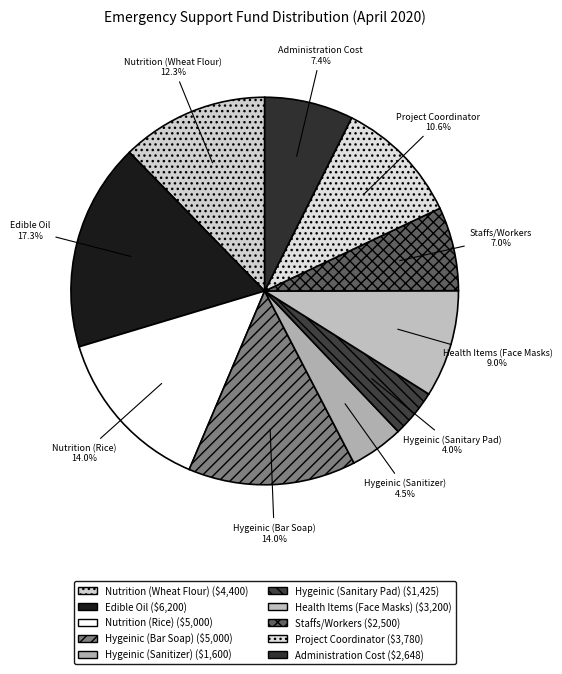

Does Hygeinic (Bar Soap) account for over 50% of the chart?

No